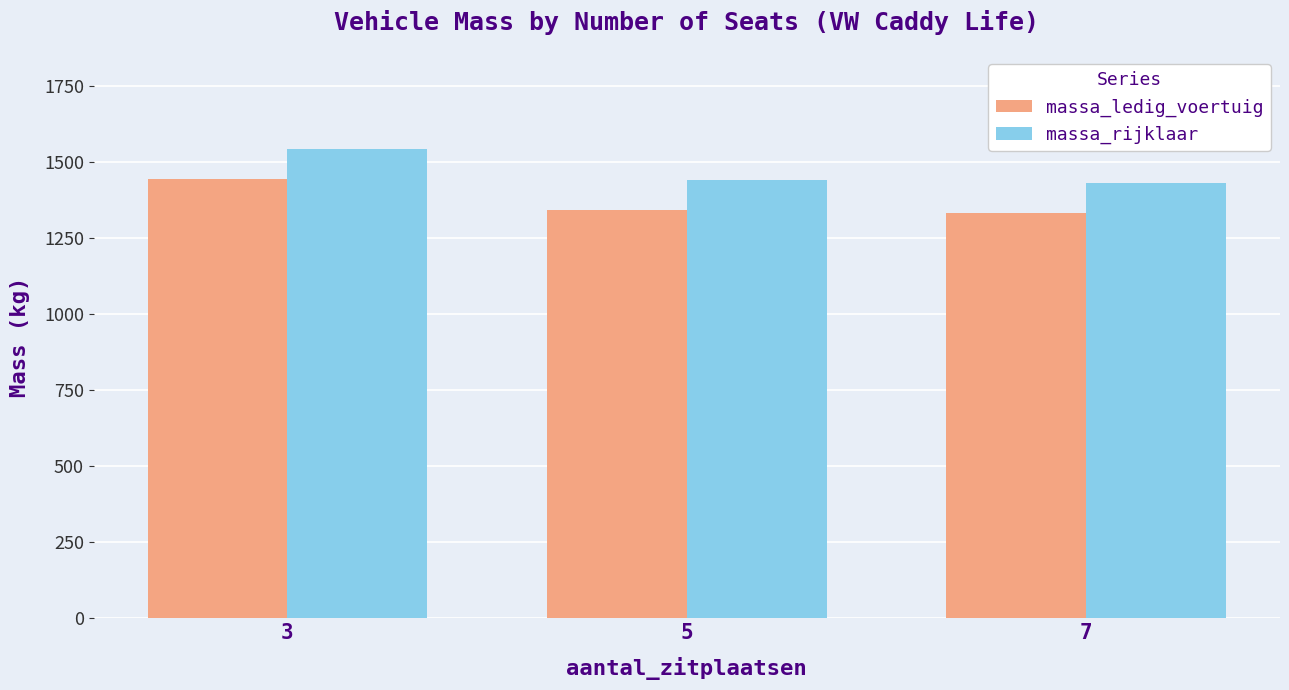

List the series in order of their peak value, highest first.

massa_rijklaar, massa_ledig_voertuig